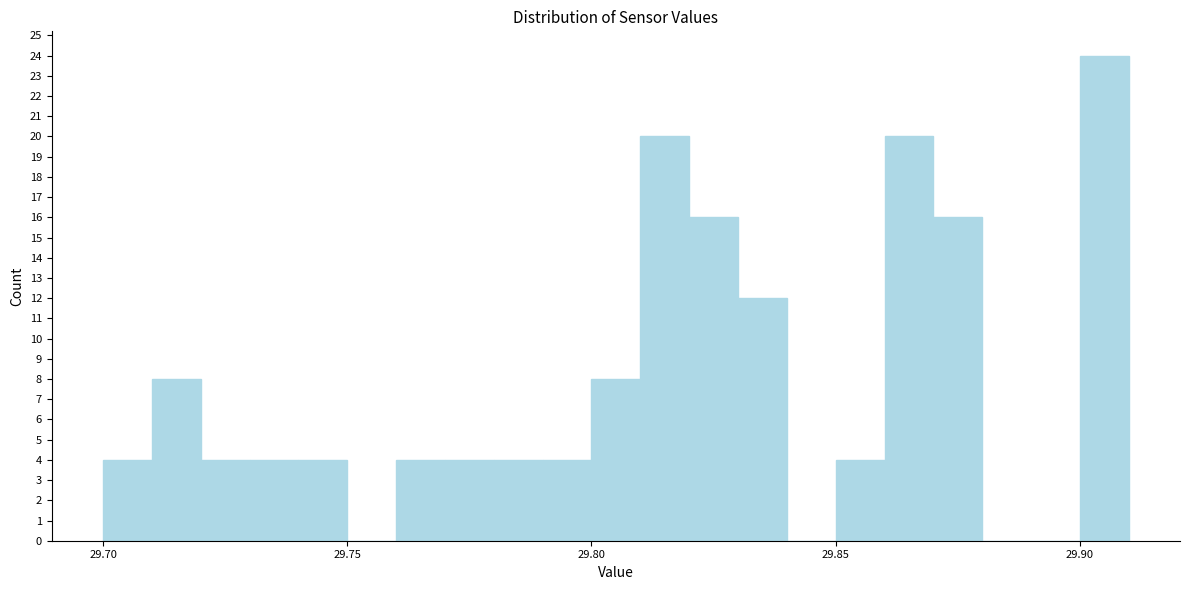

Read against the x-axis, roughly where is the centre of the tallest bar?

29.905